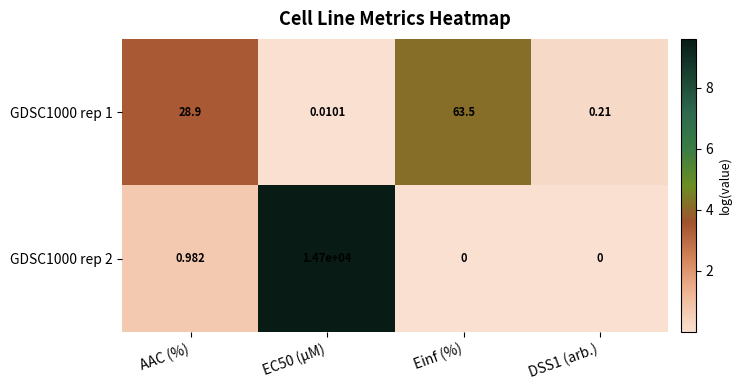

Between EC50 (µM) and DSS1 (arb.), which series saw the biggest shift?

GDSC1000 rep 2